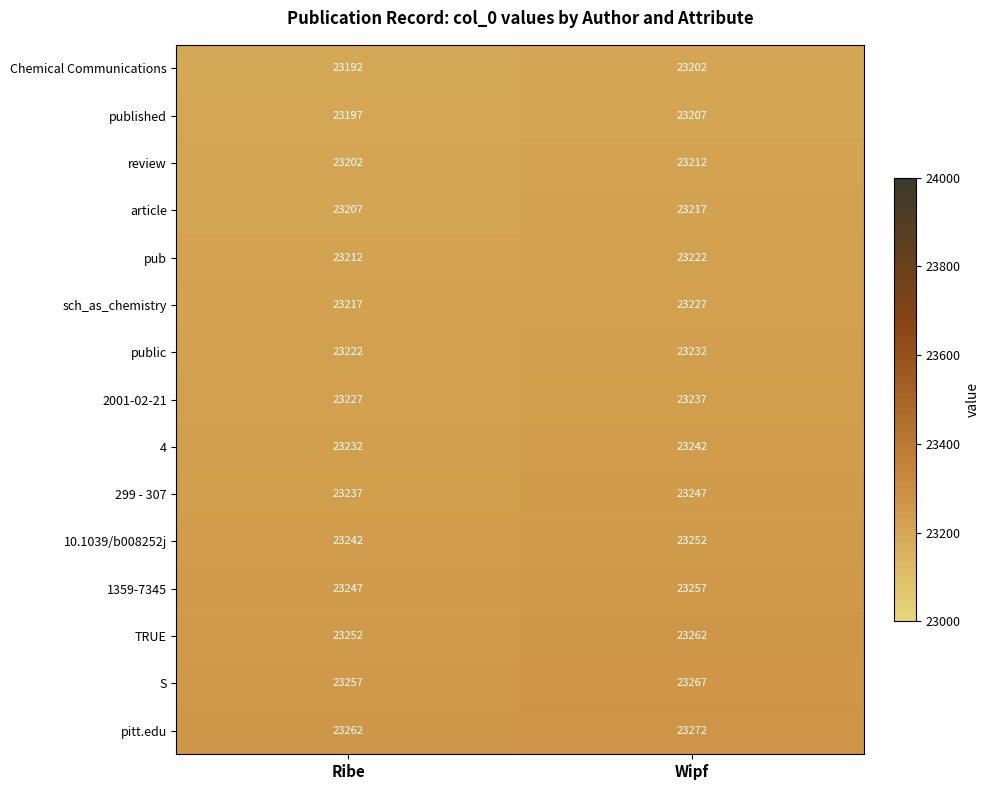

Reading left to right, transcribe all the data shown in this chart.

Chemical Communications: 23192	23202
published: 23197	23207
review: 23202	23212
article: 23207	23217
pub: 23212	23222
sch_as_chemistry: 23217	23227
public: 23222	23232
2001-02-21: 23227	23237
4: 23232	23242
299 - 307: 23237	23247
10.1039/b008252j: 23242	23252
1359-7345: 23247	23257
TRUE: 23252	23262
S: 23257	23267
pitt.edu: 23262	23272